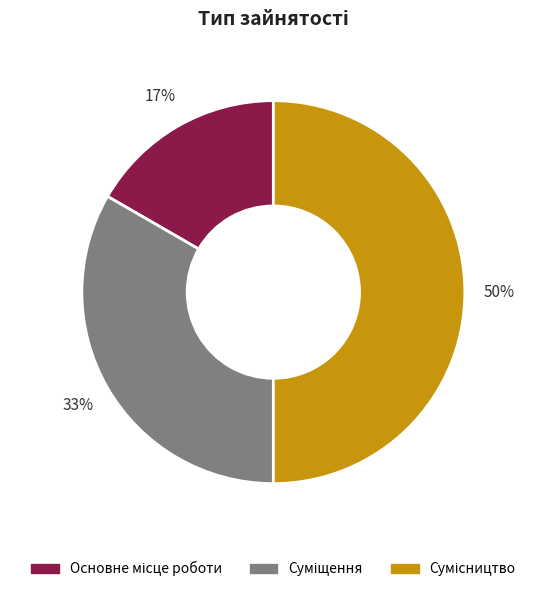

Count the number of slices in the pie.

3